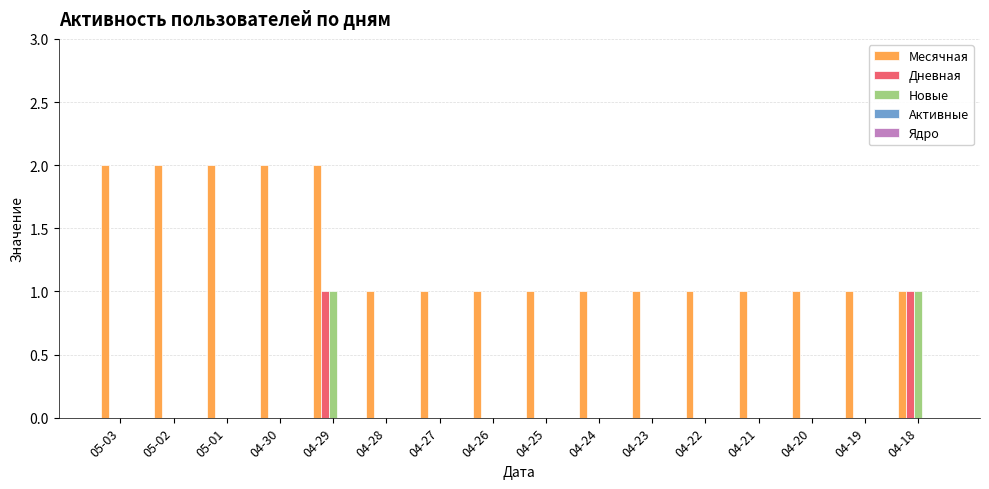

The value of Месячная at 04-28 is 1. True or false?

True